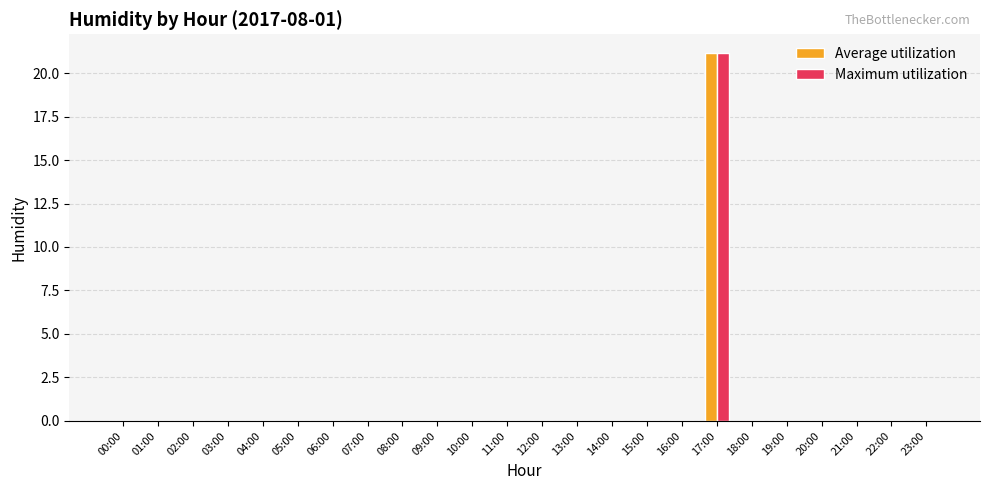

True or false: Average utilization has a value of 0.0 at 18:00.

True